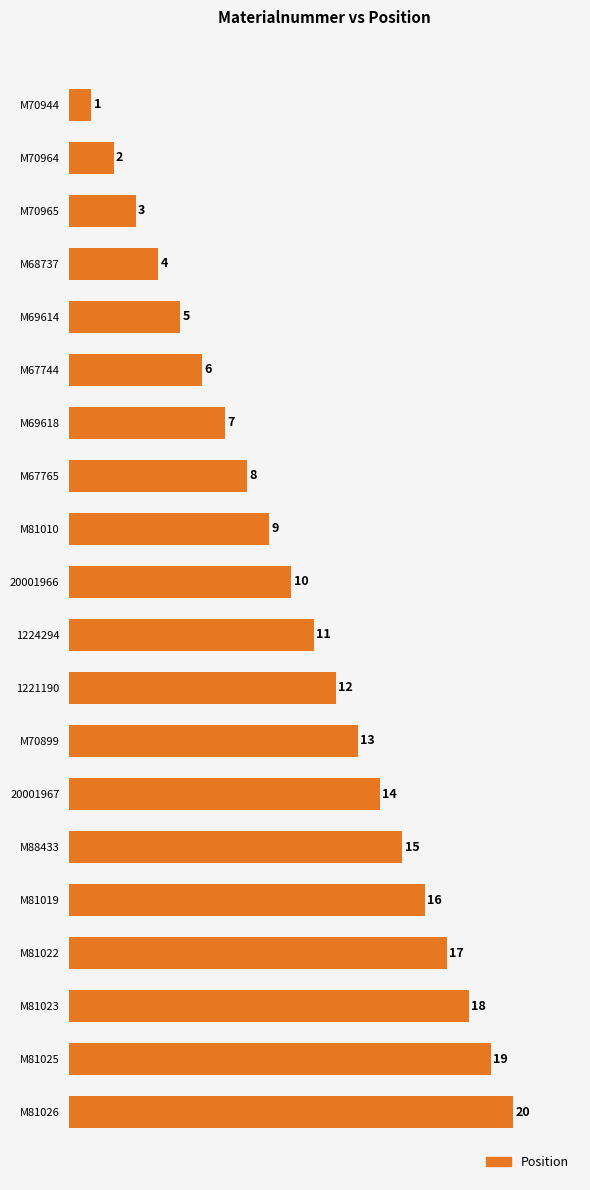

How many bars are there in total?

20